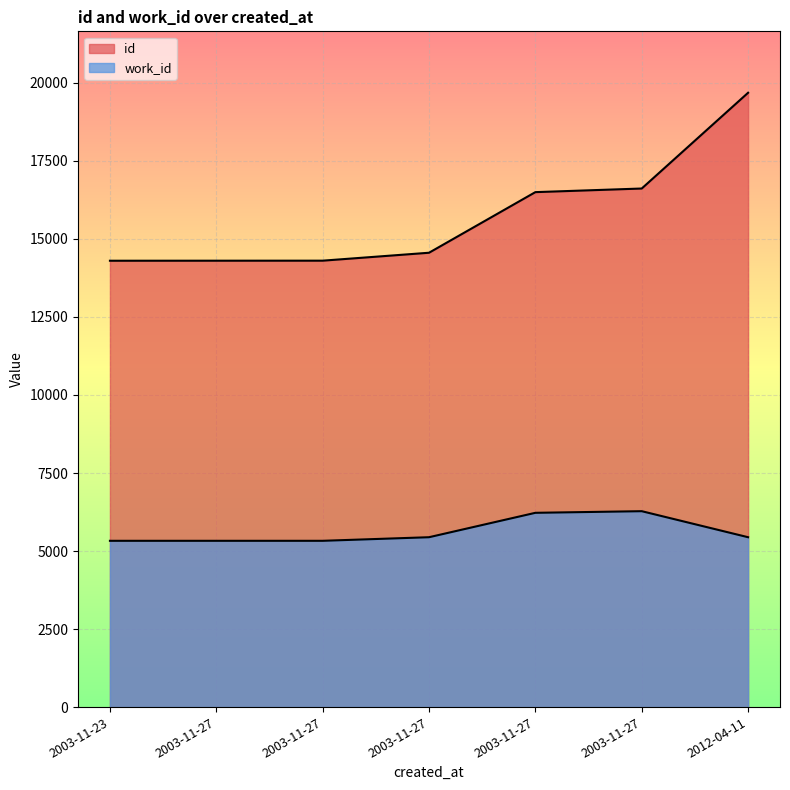

True or false: work_id has more than 1 points higher than both neighbors.

False